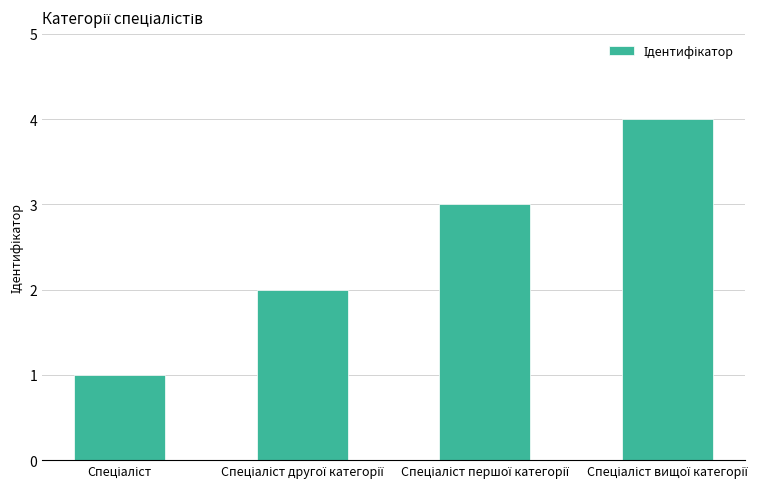

What is the maximum value shown in the chart?

4